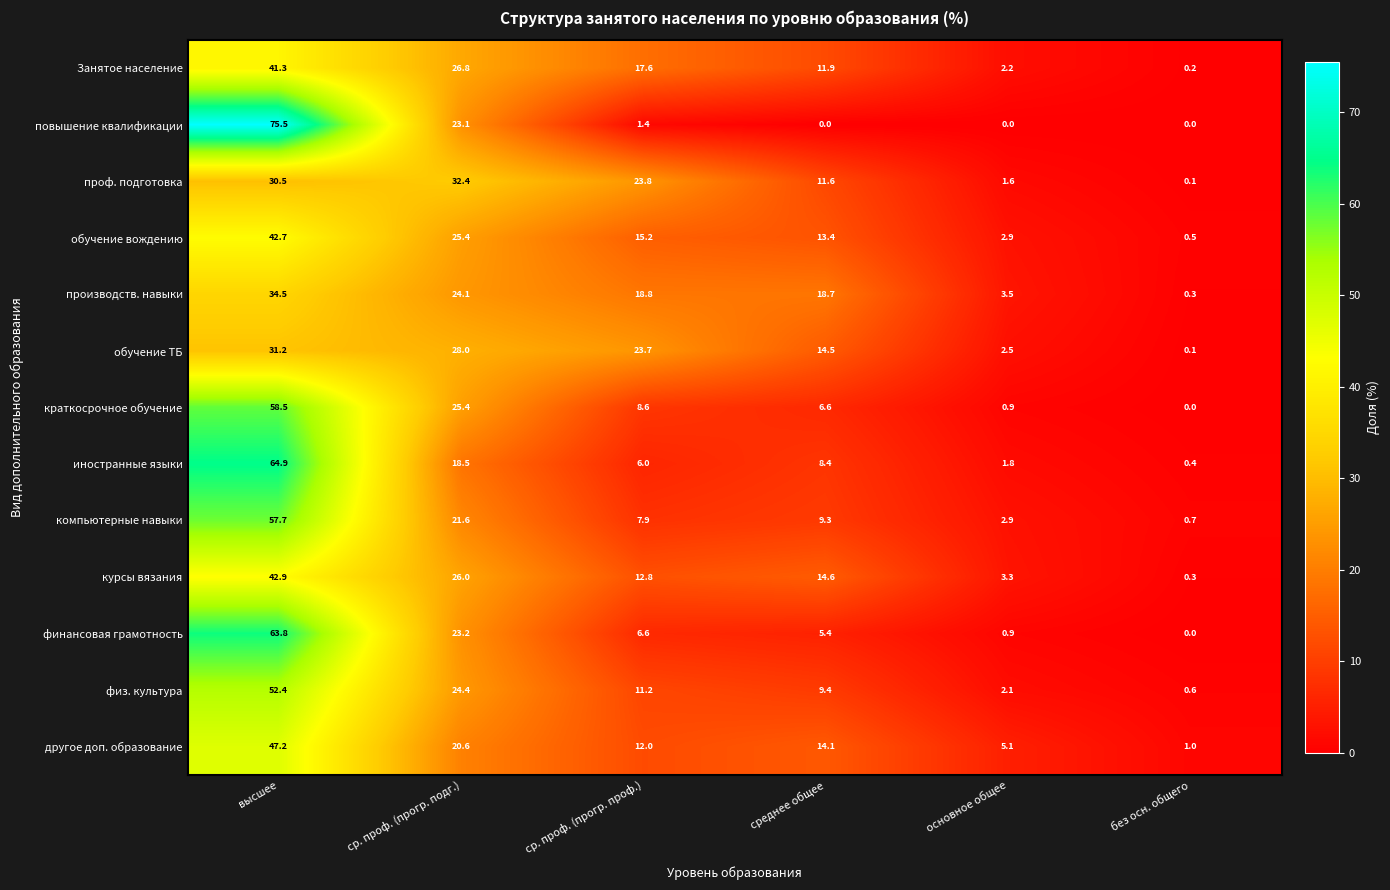

How many series are shown in this chart?

13